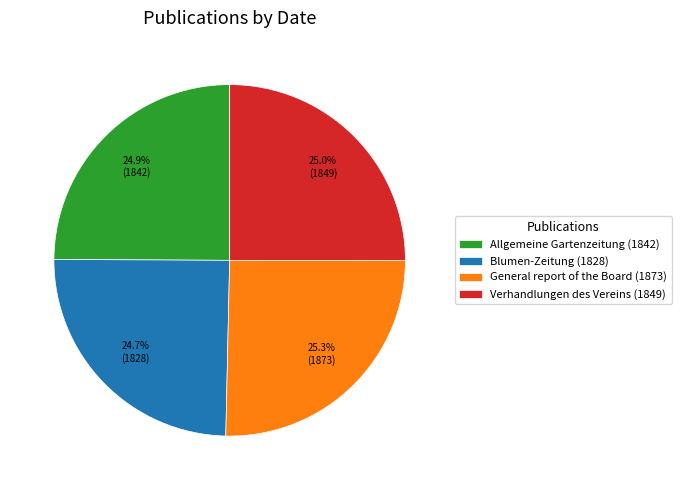

To the nearest percent, what portion does Verhandlungen des Vereins represent?

25%